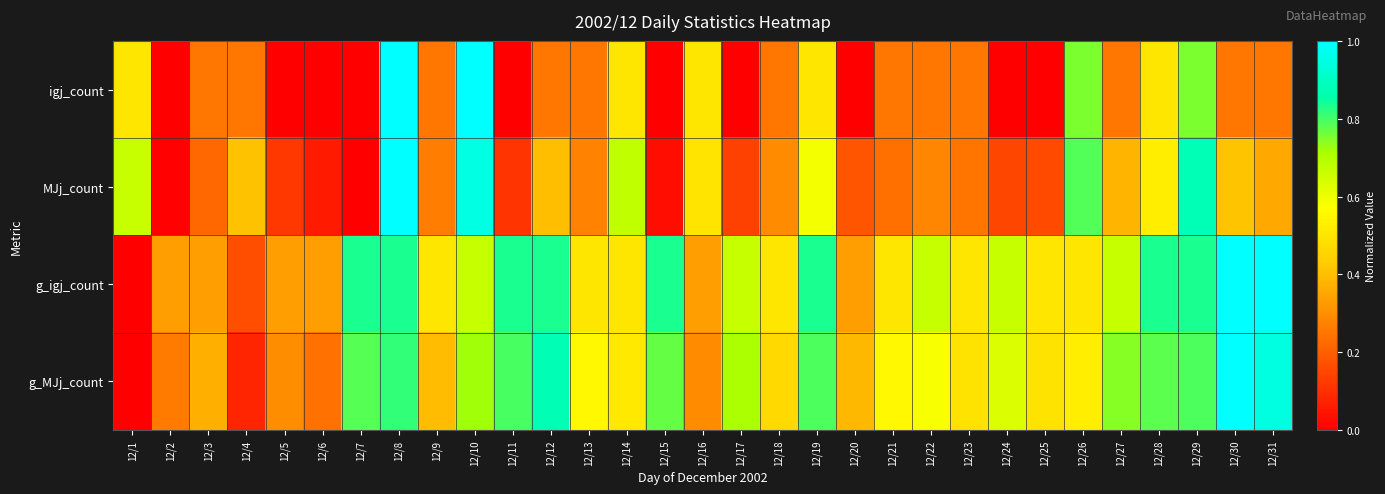

Reading left to right, what are all the values shown in this chart?

igj_count: 12/1=0.5	12/2=0.0	12/3=0.2	12/4=0.2	12/5=0.0	12/6=0.0	12/7=0.0	12/8=1.0	12/9=0.2	12/10=1.0	12/11=0.0	12/12=0.2	12/13=0.2	12/14=0.5	12/15=0.0	12/16=0.5	12/17=0.0	12/18=0.2	12/19=0.5	12/20=0.0	12/21=0.2	12/22=0.2	12/23=0.2	12/24=0.0	12/25=0.0	12/26=0.8	12/27=0.2	12/28=0.5	12/29=0.8	12/30=0.2	12/31=0.2
MJj_count: 12/1=0.7	12/2=0.0	12/3=0.2	12/4=0.4	12/5=0.1	12/6=0.1	12/7=0.0	12/8=1.0	12/9=0.3	12/10=1.0	12/11=0.1	12/12=0.4	12/13=0.3	12/14=0.7	12/15=0.0	12/16=0.5	12/17=0.1	12/18=0.3	12/19=0.6	12/20=0.2	12/21=0.2	12/22=0.3	12/23=0.2	12/24=0.2	12/25=0.2	12/26=0.8	12/27=0.4	12/28=0.5	12/29=0.9	12/30=0.4	12/31=0.4
g_igj_count: 12/1=0.0	12/2=0.3	12/3=0.3	12/4=0.2	12/5=0.3	12/6=0.3	12/7=0.8	12/8=0.8	12/9=0.5	12/10=0.7	12/11=0.8	12/12=0.8	12/13=0.5	12/14=0.5	12/15=0.8	12/16=0.3	12/17=0.7	12/18=0.5	12/19=0.8	12/20=0.3	12/21=0.5	12/22=0.7	12/23=0.5	12/24=0.7	12/25=0.5	12/26=0.5	12/27=0.7	12/28=0.8	12/29=0.8	12/30=1.0	12/31=1.0
g_MJj_count: 12/1=0.0	12/2=0.3	12/3=0.4	12/4=0.1	12/5=0.3	12/6=0.2	12/7=0.8	12/8=0.8	12/9=0.4	12/10=0.7	12/11=0.8	12/12=0.9	12/13=0.6	12/14=0.5	12/15=0.8	12/16=0.3	12/17=0.7	12/18=0.5	12/19=0.8	12/20=0.4	12/21=0.6	12/22=0.6	12/23=0.5	12/24=0.6	12/25=0.5	12/26=0.5	12/27=0.7	12/28=0.8	12/29=0.8	12/30=1.0	12/31=0.9